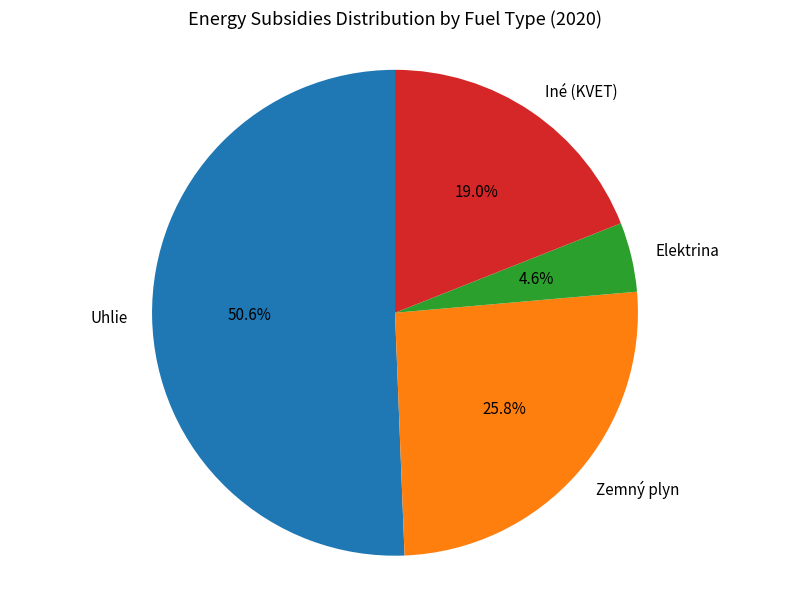

Is there any slice that represents more than half of the pie?

Yes